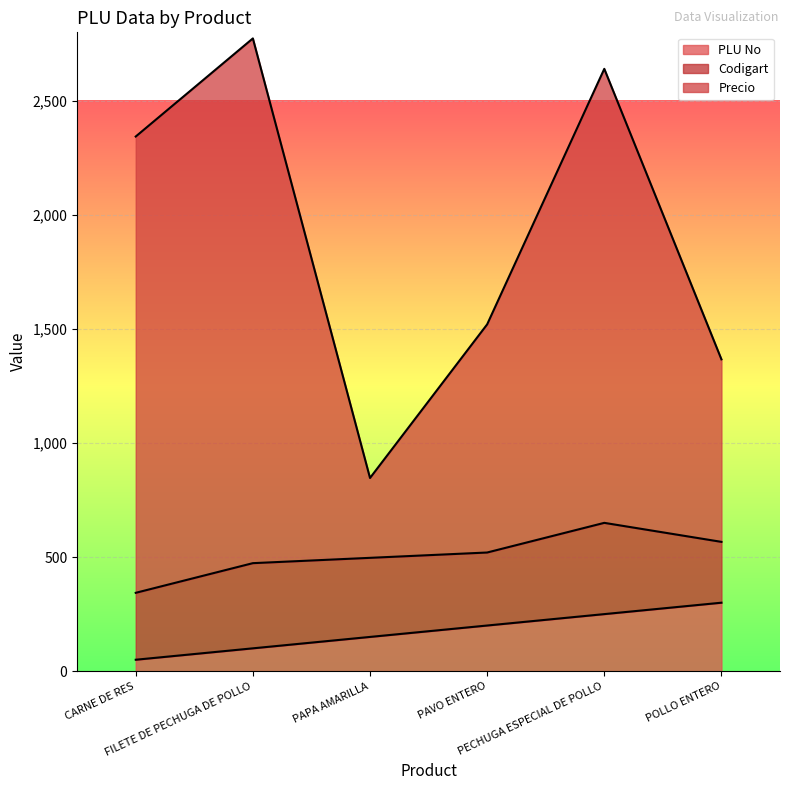

List the labels in order of Precio value, largest first.

FILETE DE PECHUGA DE POLLO, PECHUGA ESPECIAL DE POLLO, CARNE DE RES, PAVO ENTERO, POLLO ENTERO, PAPA AMARILLA